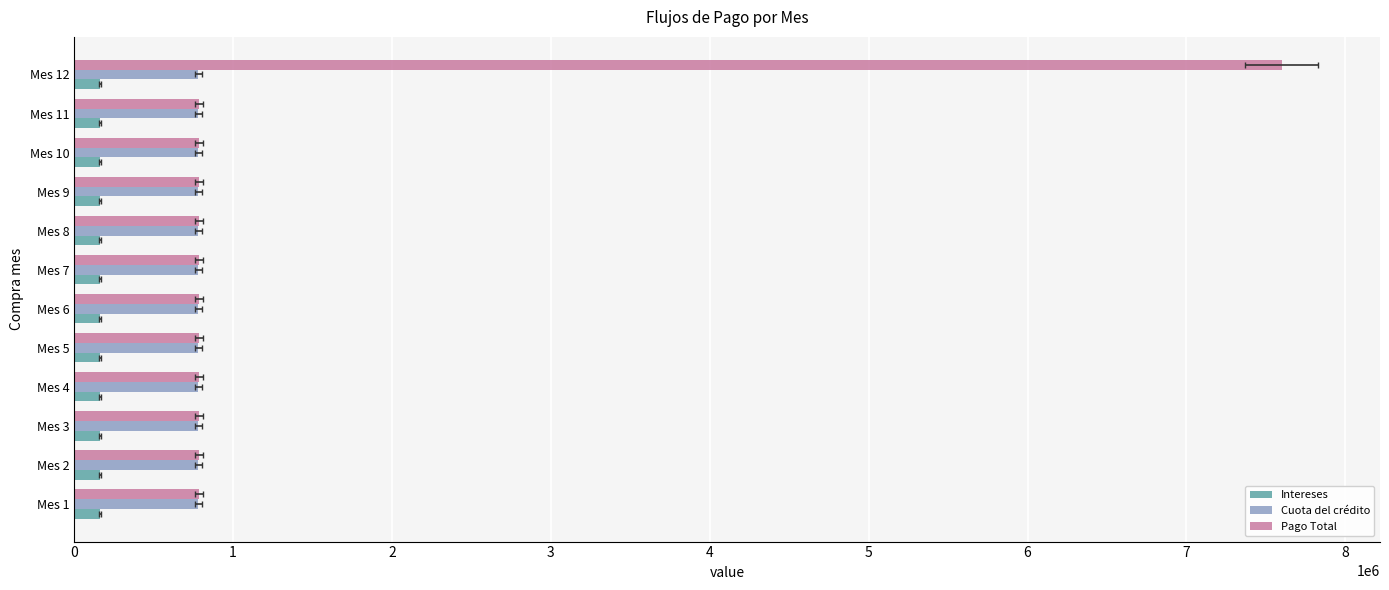

What are all the series names shown in the legend?

Intereses, Cuota del crédito, Pago Total